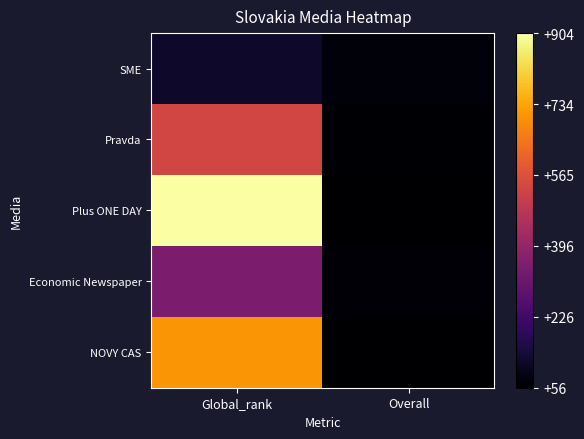

Between Global_rank and Overall, which series saw the biggest shift?

Plus ONE DAY